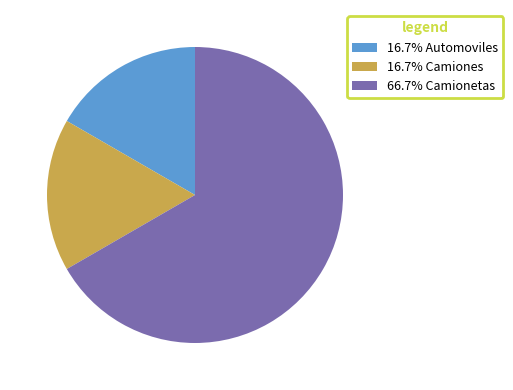

Is there a majority slice in this chart?

Yes